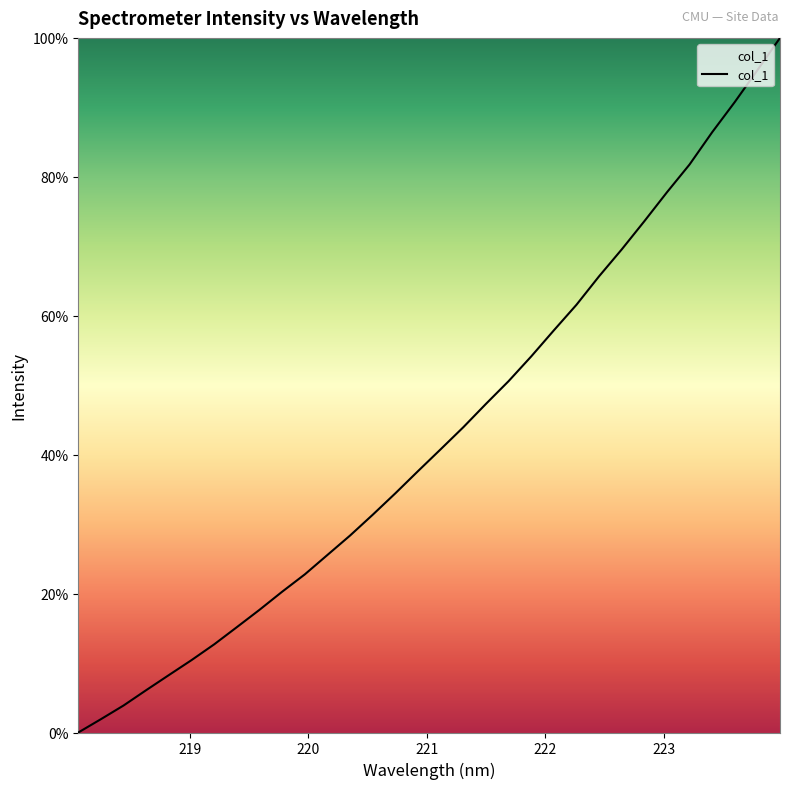

At which category does the chart reach its peak across all series?

223.9802